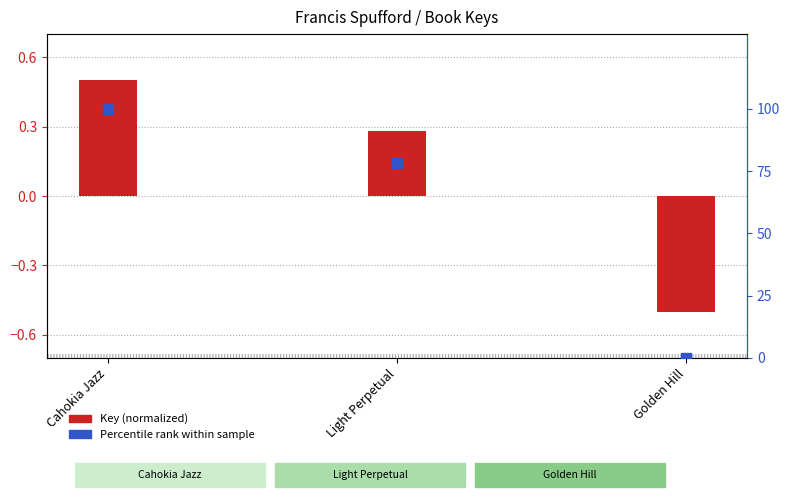

Which series has the largest total across all categories?

Percentile rank